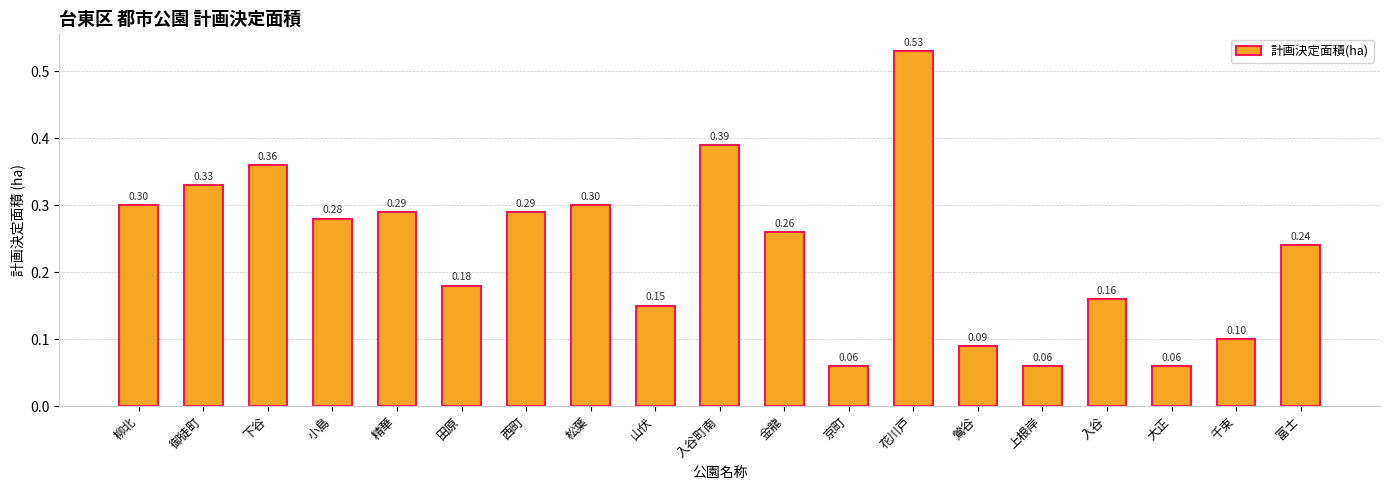

The chart shows a value of 0.1 at 上根岸. True or false?

True